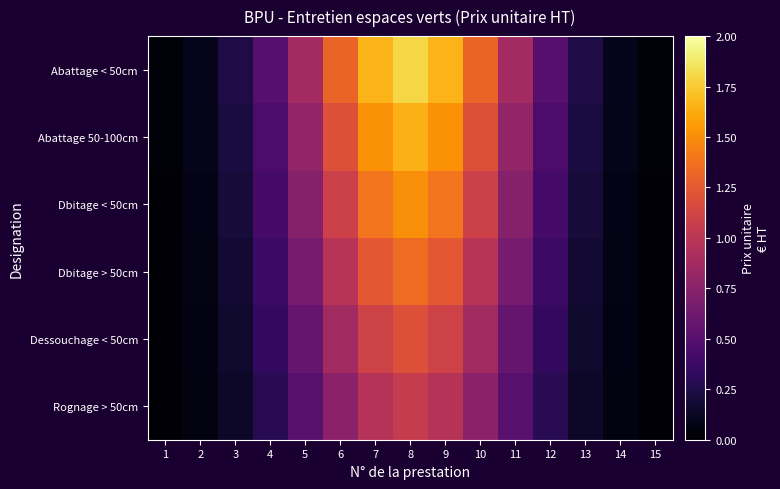

Rank the series at 5 from highest to lowest value.

Abattage < 50cm, Abattage 50-100cm, Dbitage < 50cm, Dbitage > 50cm, Dessouchage < 50cm, Rognage > 50cm